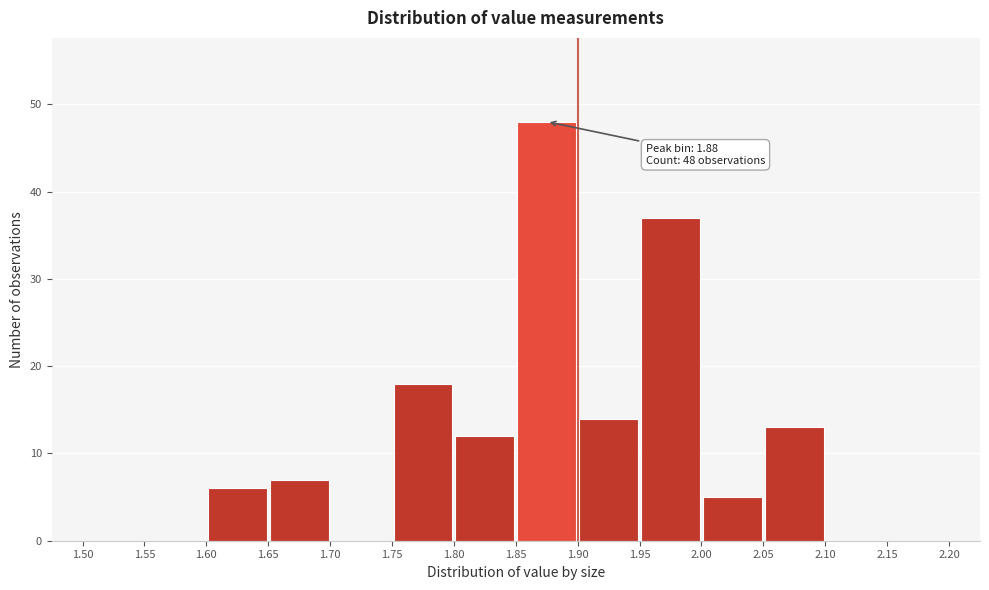

Which range on the x-axis has the tallest bar?

1.85 to 1.90